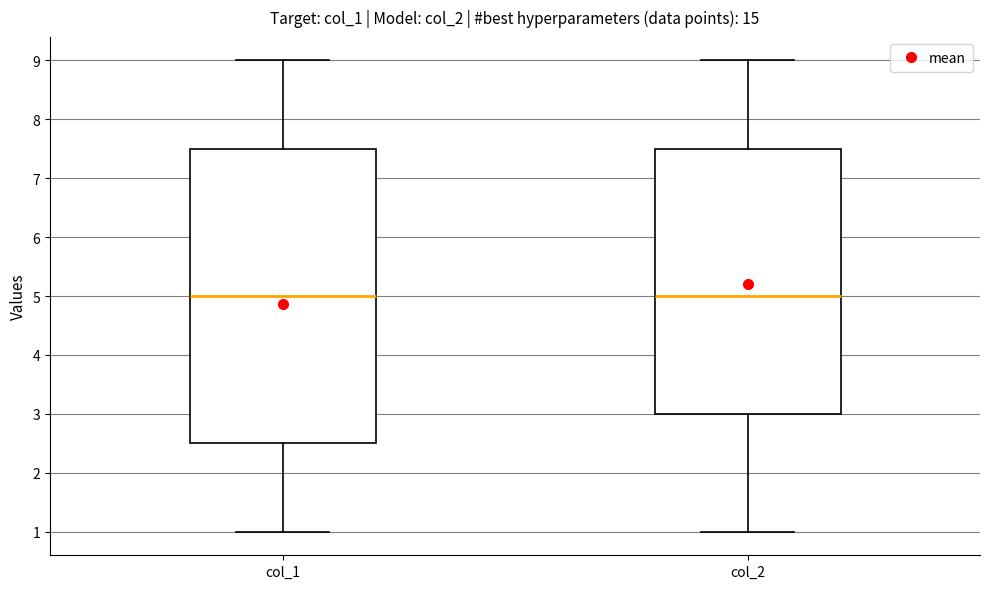

Reading left to right, read every box against the y-axis: the position of its median line, the range the box covers, and the ends of its whiskers. The values are not printed on the chart, so give them approximately, as read against the axis.

col_1: median 5.0, box 2.5 to 7.5, whiskers 1.0 to 9.0
col_2: median 5.0, box 3.0 to 7.5, whiskers 1.0 to 9.0